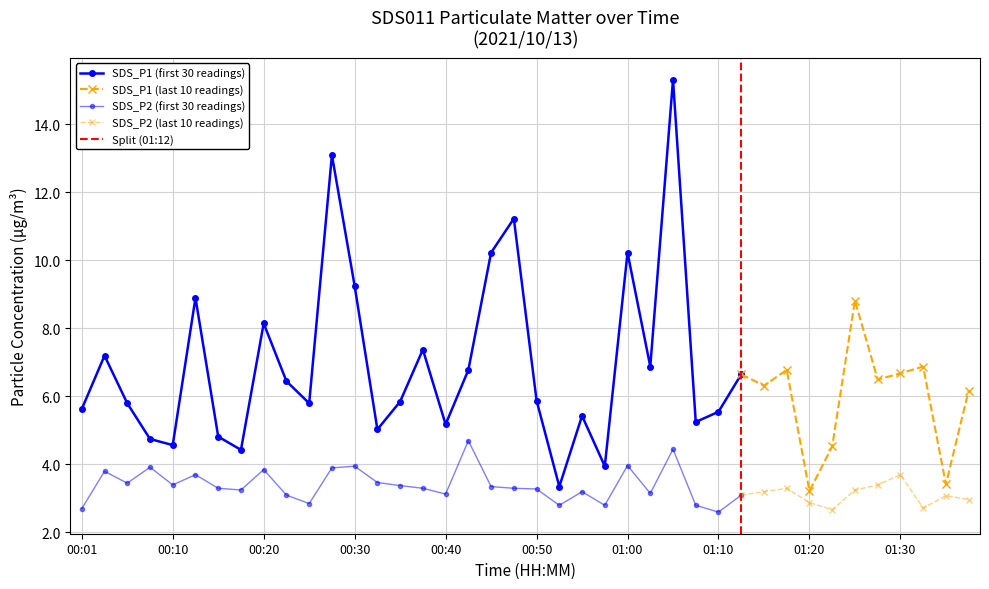

What is the maximum value shown in the chart?

15.3